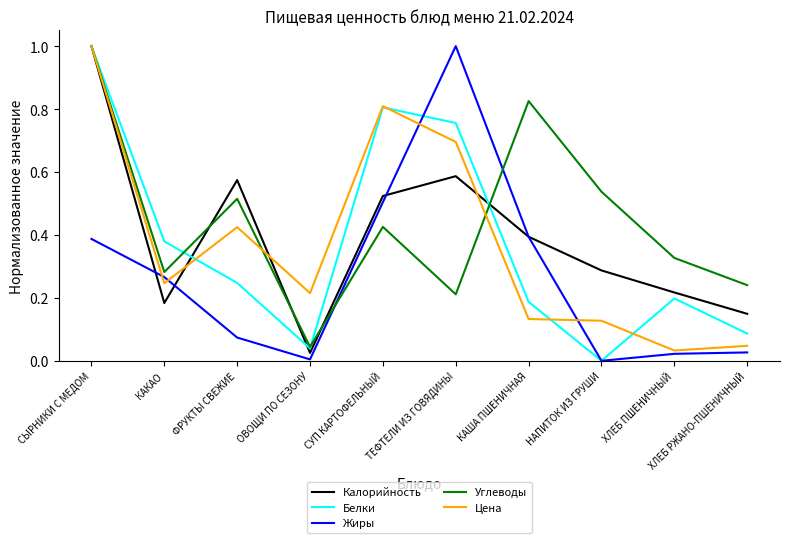

Which series ends up on top after the final intersection of Жиры and Цена?

Цена